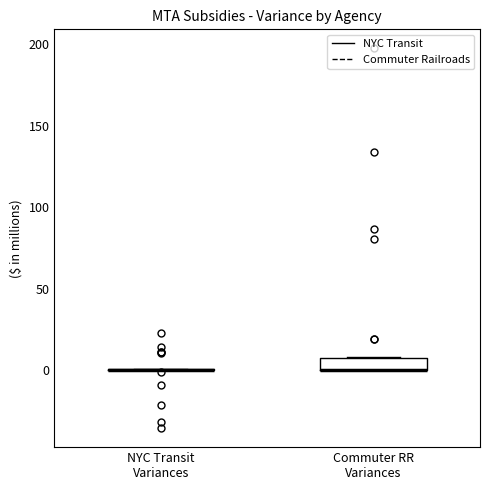

Which box is the tallest, from its lower edge to its upper edge?

Commuter RR Variances